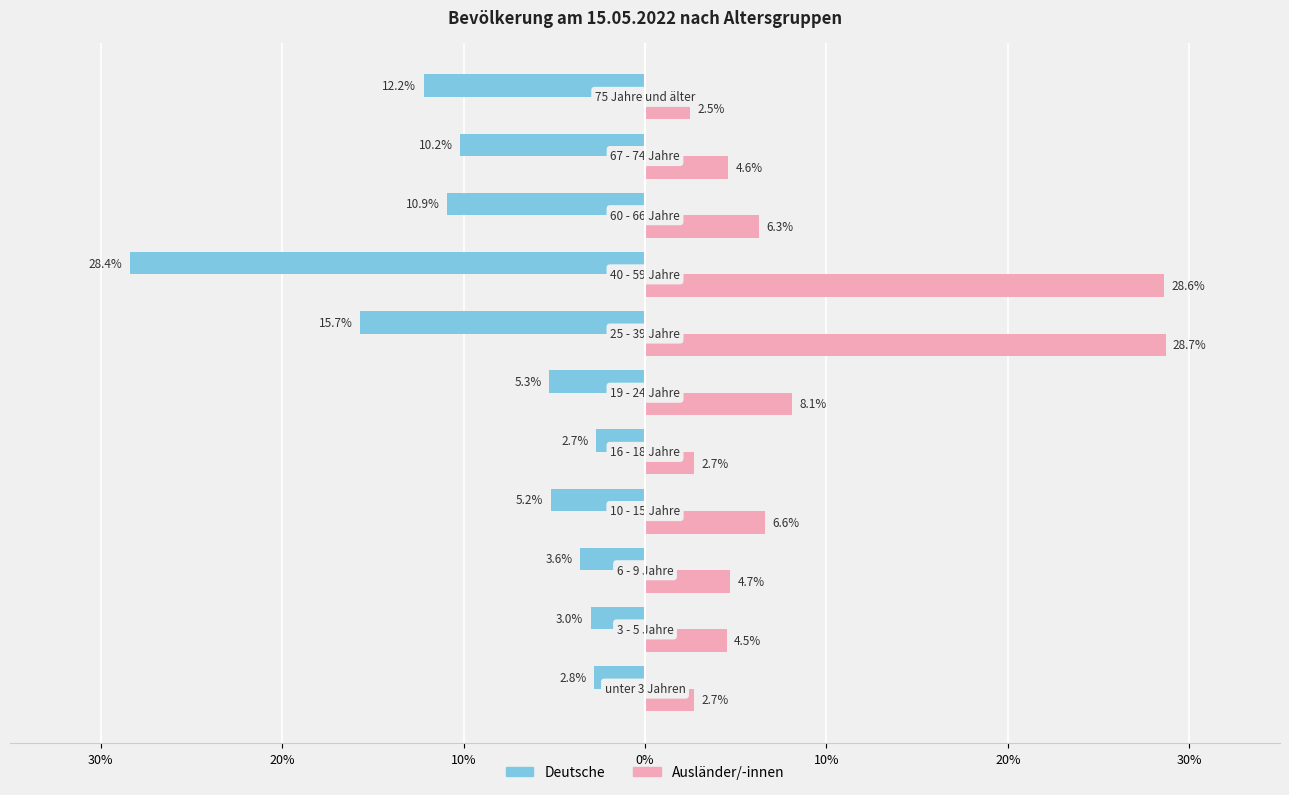

What are all the series names shown in the legend?

Deutsche, Ausländer/-innen